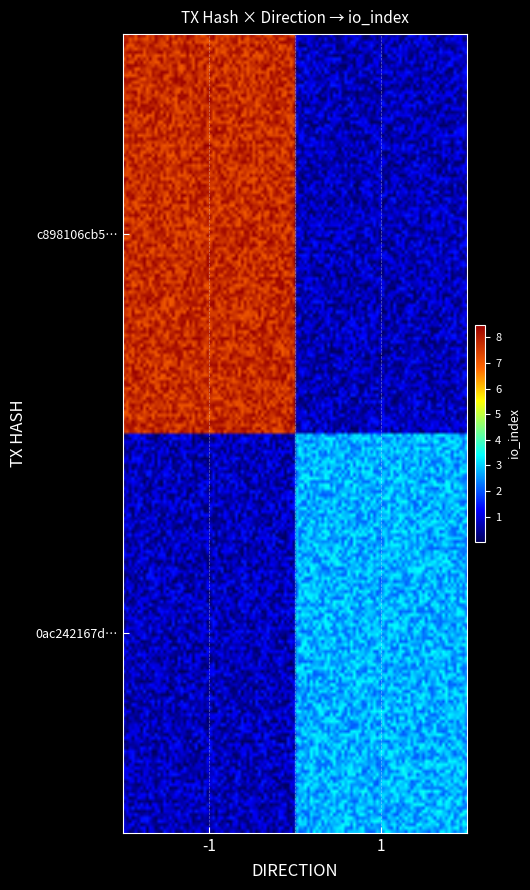

Which series has the largest total across all categories?

c898106cb568f8e30f0129503233fd2d35e9c05